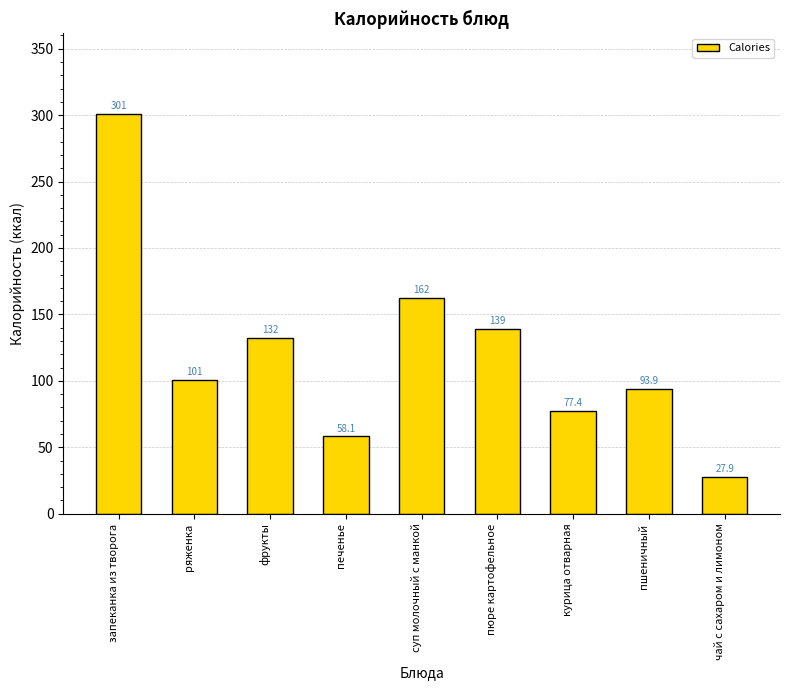

How many data points are less than 100?

4